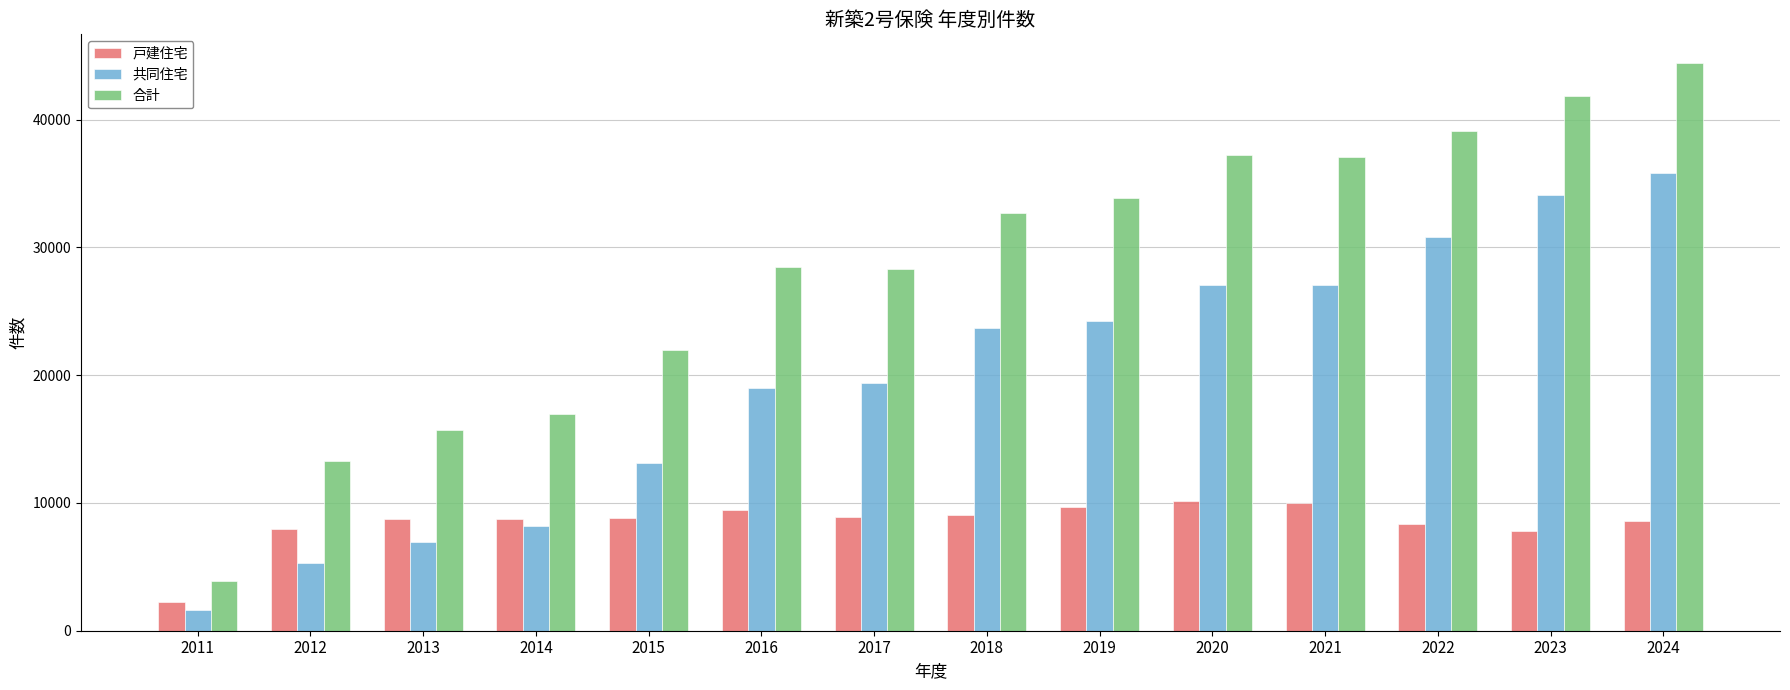

Rank the series by their maximum value, from highest to lowest.

合計, 共同住宅, 戸建住宅